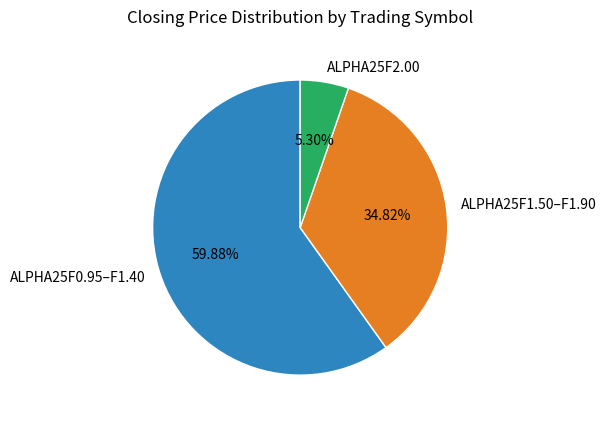

Between ALPHA25F2.00 and ALPHA25F1.50–F1.90, which is larger?

ALPHA25F1.50–F1.90